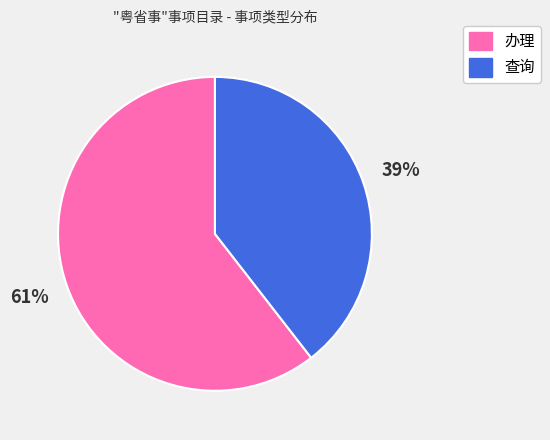

How many segments does this pie chart have?

2